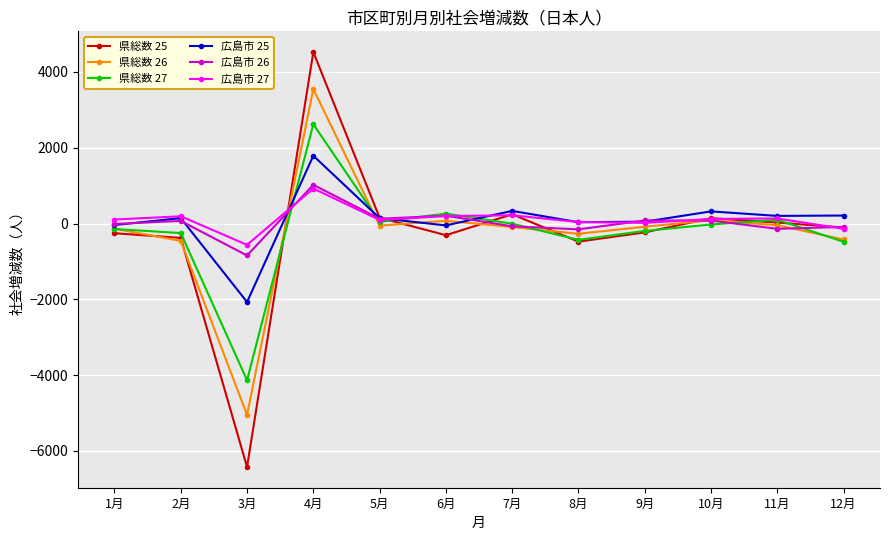

Which category has the lowest value across all series?

3月